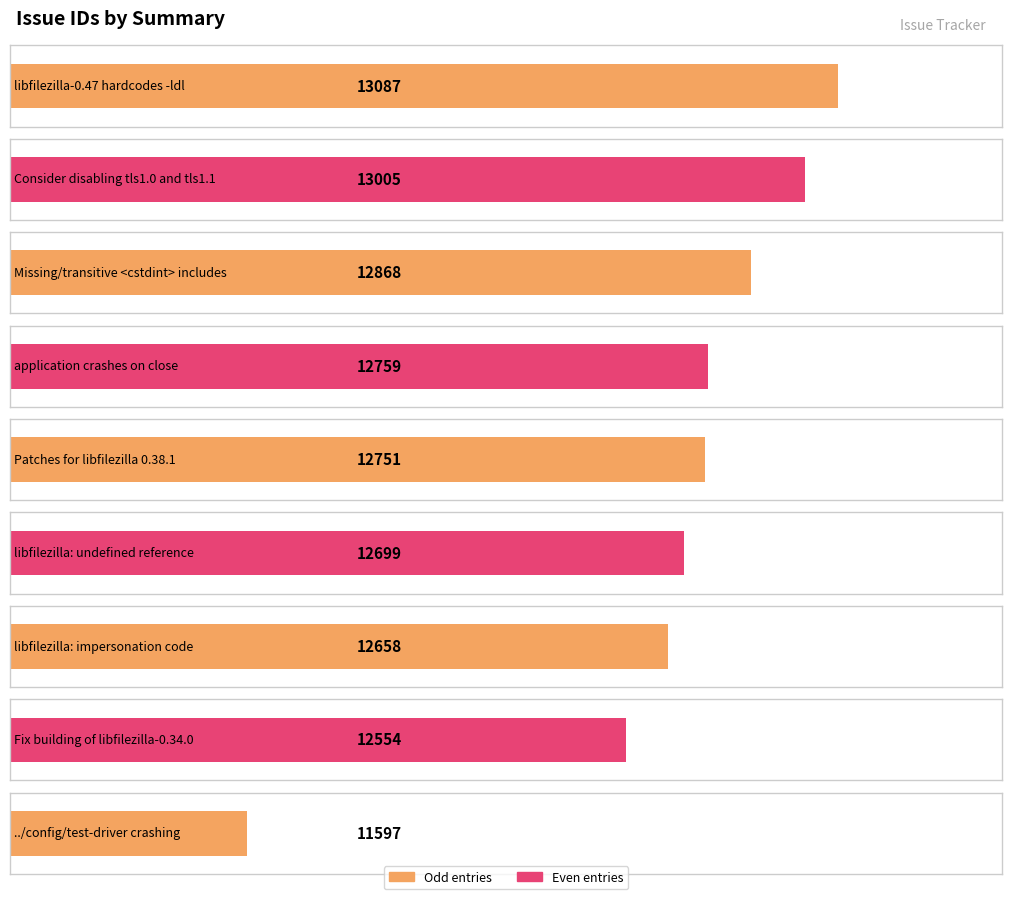

Rank the categories by value from highest to lowest.

libfilezilla-0.47 hardcodes -ldl, Consider disabling tls1.0 and tls1.1, Missing/transitive <cstdint> includes, application crashes on close, Patches for libfilezilla 0.38.1, libfilezilla: undefined reference, libfilezilla: impersonation code, Fix building of libfilezilla-0.34.0, ../config/test-driver crashing